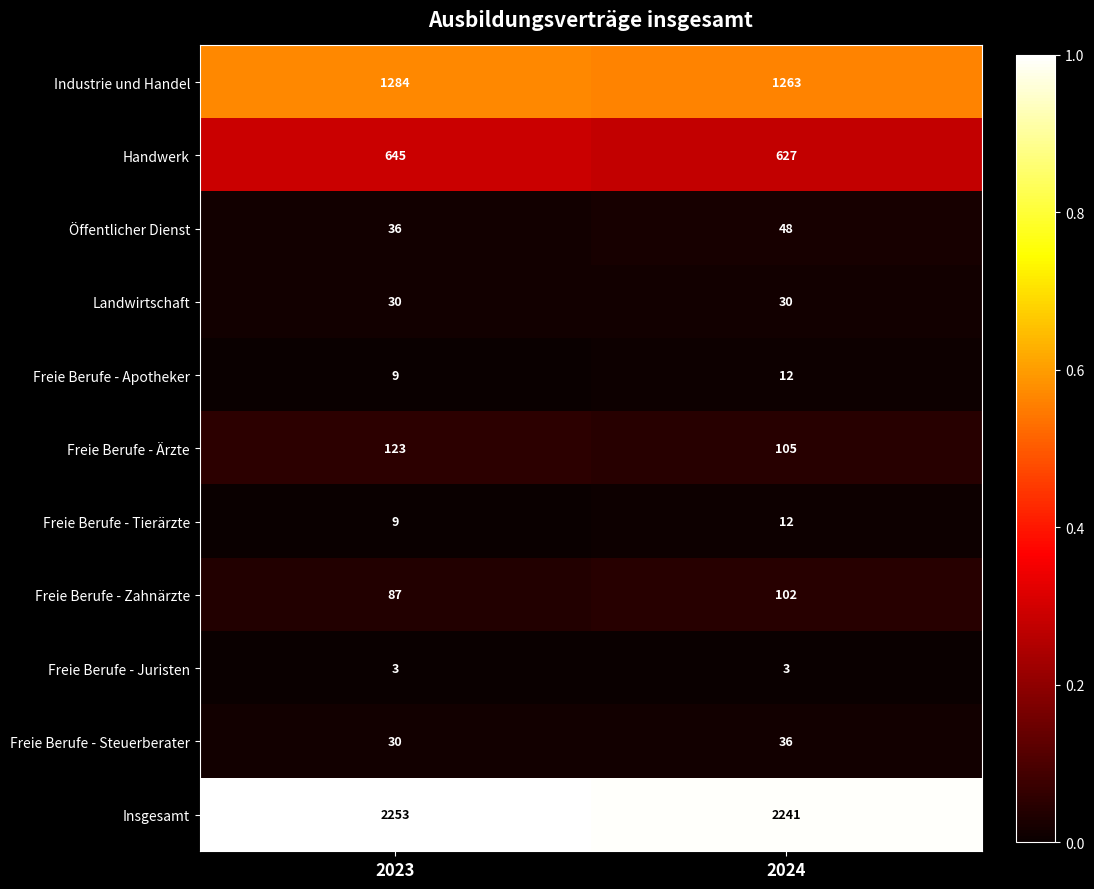

At which label is Öffentlicher Dienst closest to 42?

2023